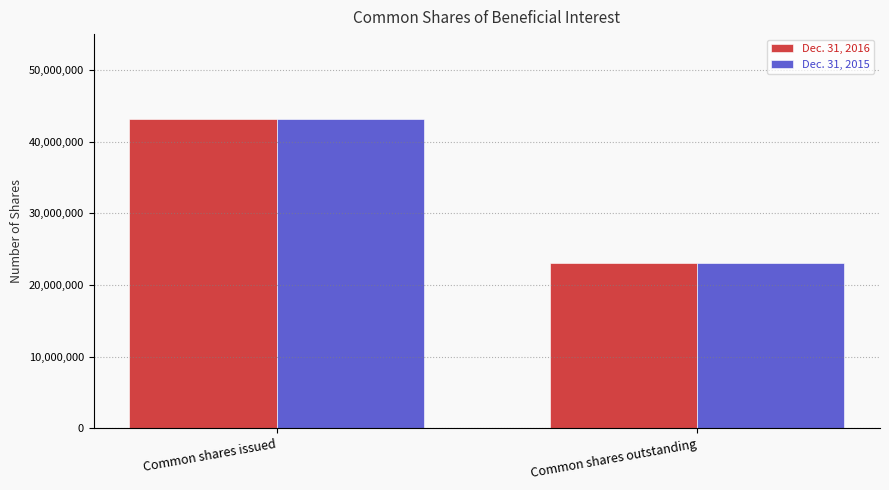

Which category has the lowest value across all series?

Common shares outstanding